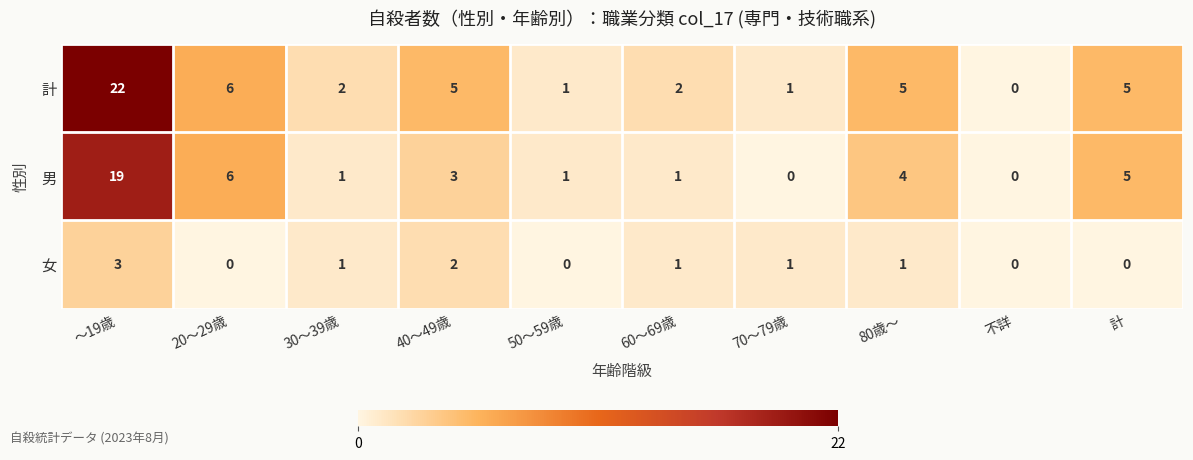

What is the approximate value of 男 at ～19歳, to the nearest 10?

20